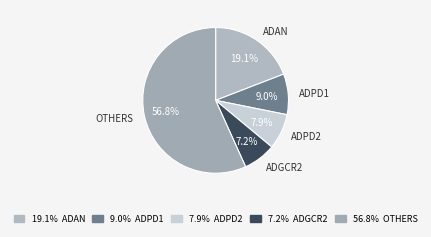

Approximately how many times larger is the value at ADGCR2 compared to ADPD1?

0.8